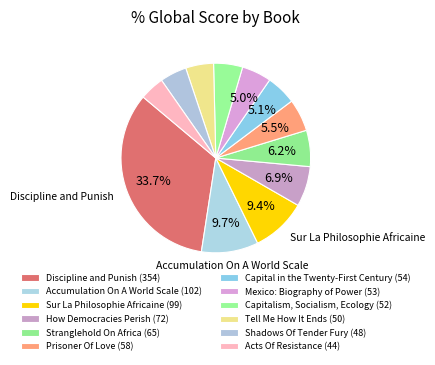

Count the number of slices in the pie.

12